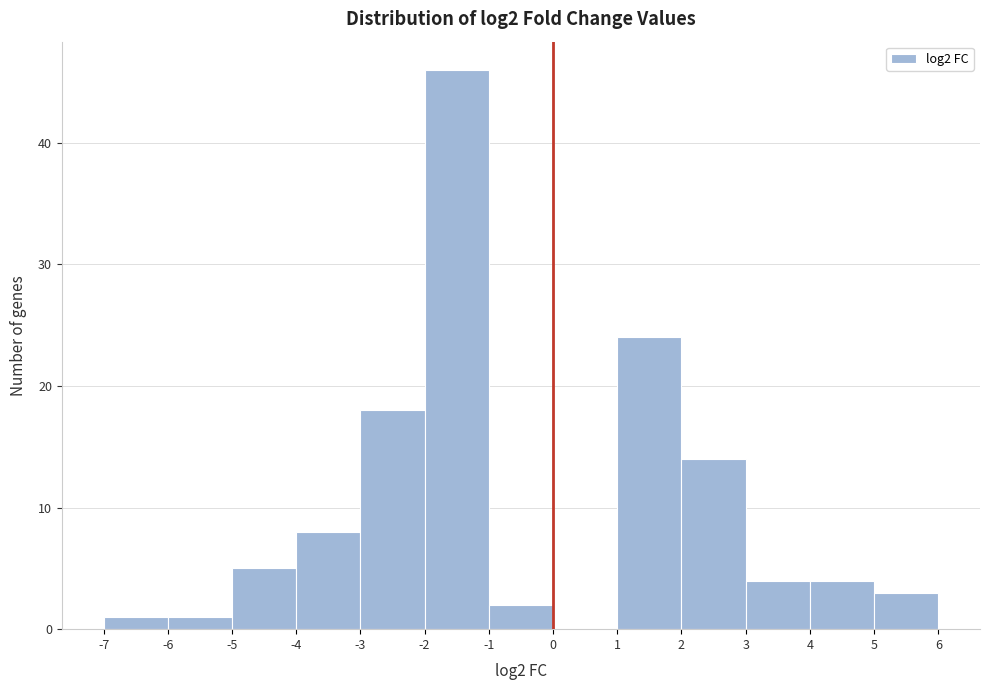

Reading left to right, transcribe this chart: for each bar, give the range it covers on the x-axis and its height. The values are not printed on the chart, so give them approximately, as read against the axis.

-7 to -6: 1
-6 to -5: 1
-5 to -4: 5
-4 to -3: 8
-3 to -2: 18
-2 to -1: 46
-1 to 0: 2
0 to 1: 0
1 to 2: 24
2 to 3: 14
3 to 4: 4
4 to 5: 4
5 to 6: 3